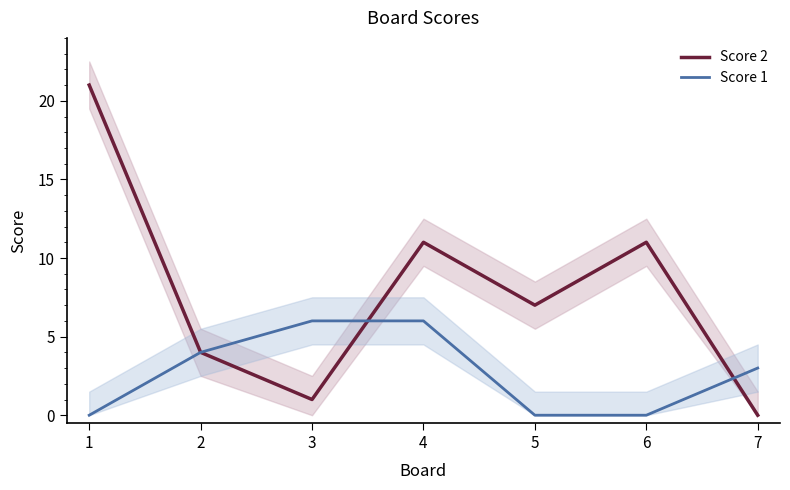

At which category does the chart reach its minimum across all series?

7